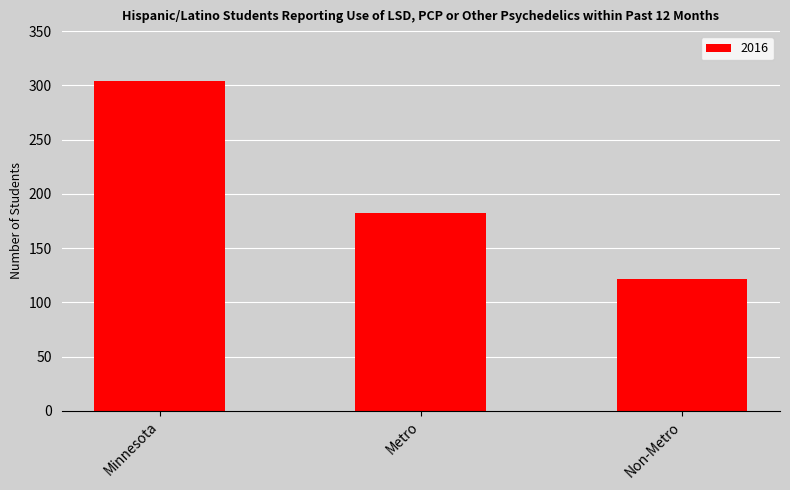

What is the label of the 1st bar from the left?

Minnesota